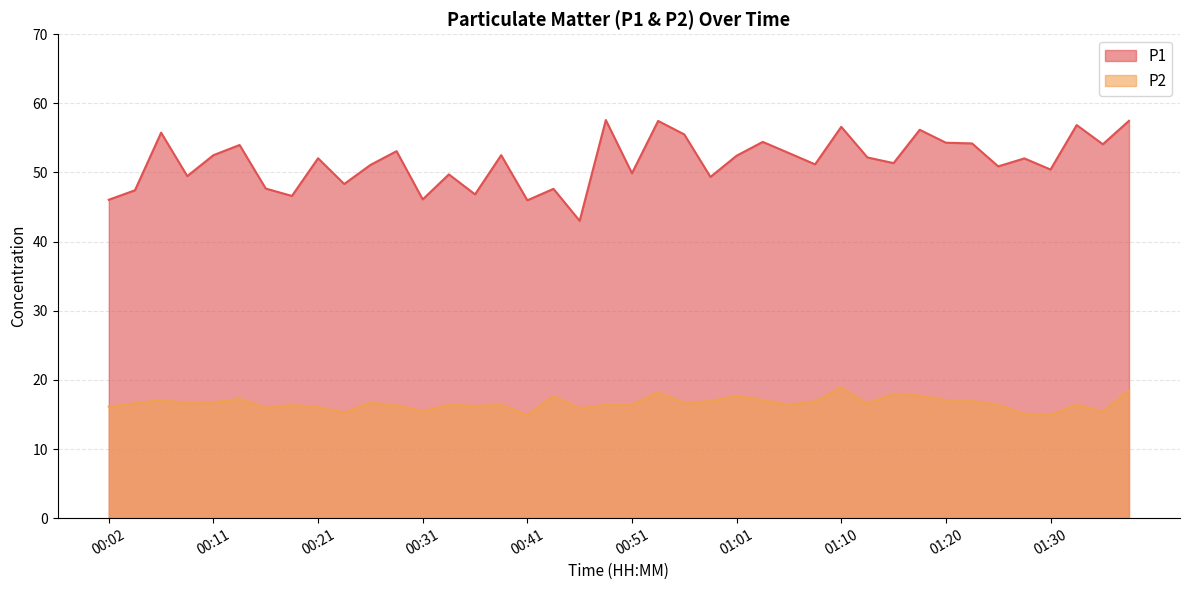

What is the sum of all P1 values?

2062.8